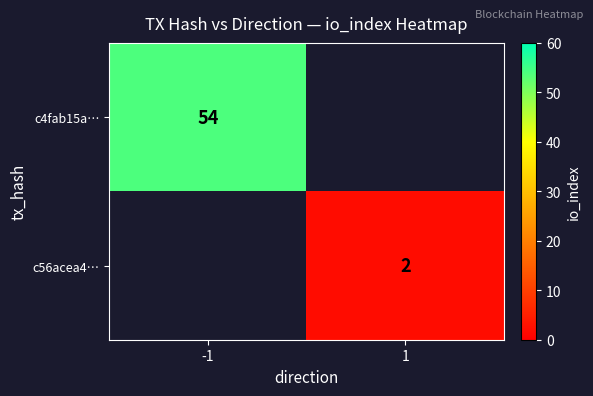

The value of c4fab15a… at -1 is 36. True or false?

False